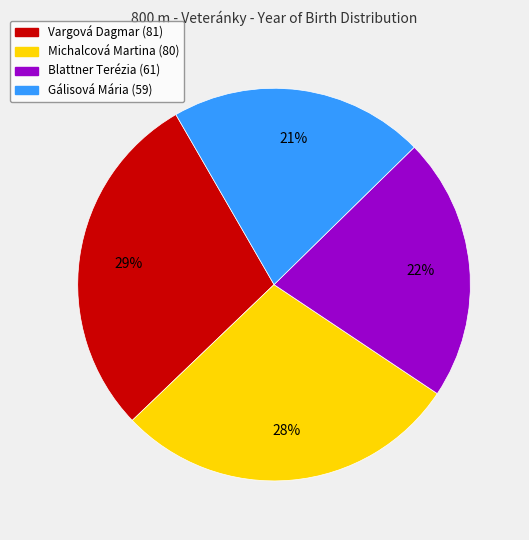

To the nearest percent, what is the average slice percentage?

25%